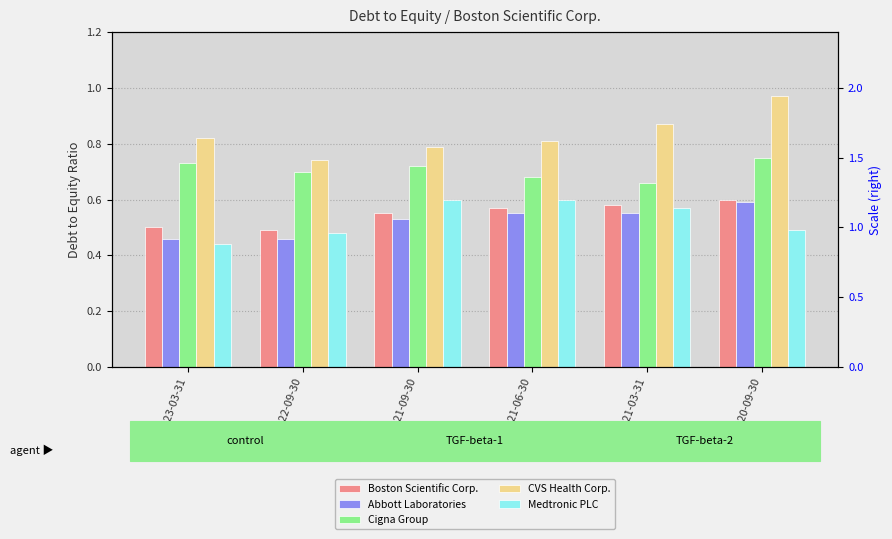

Is the value of Cigna Group at 2021-06-30 greater than the value of Boston Scientific Corp. at 2021-06-30?

Yes